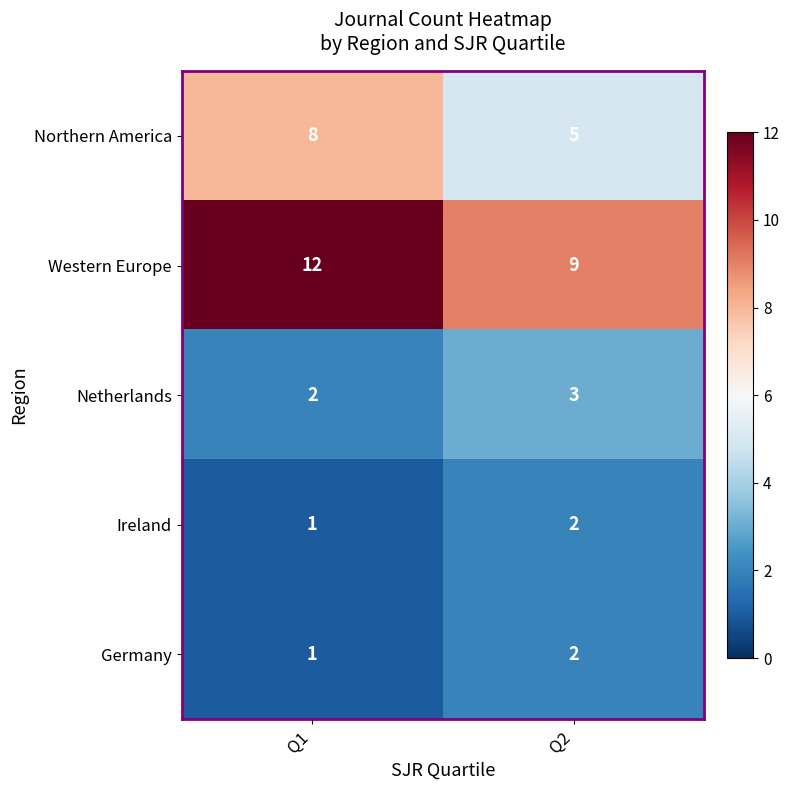

What is the total value across all series at Q1?

24